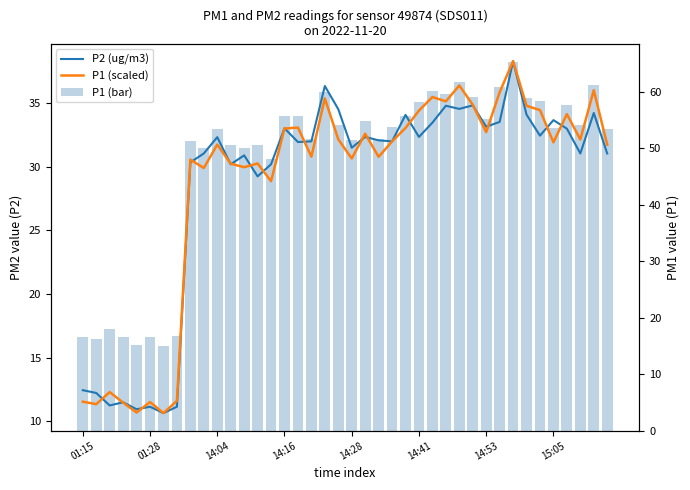

What is the label of the 12th bar from the left?

11